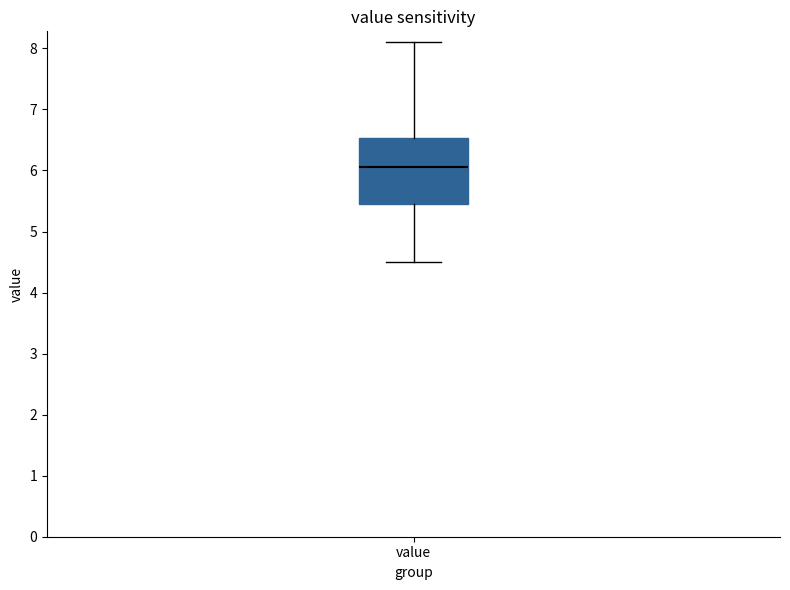

Transcribe this box plot: give where the median line is, the range the box spans, and where the two whiskers end, as read against the y-axis. The values are not printed on the chart, so give them approximately, as read against the axis.

median 6.1, box 5.5 to 6.5, whiskers 4.5 to 8.1